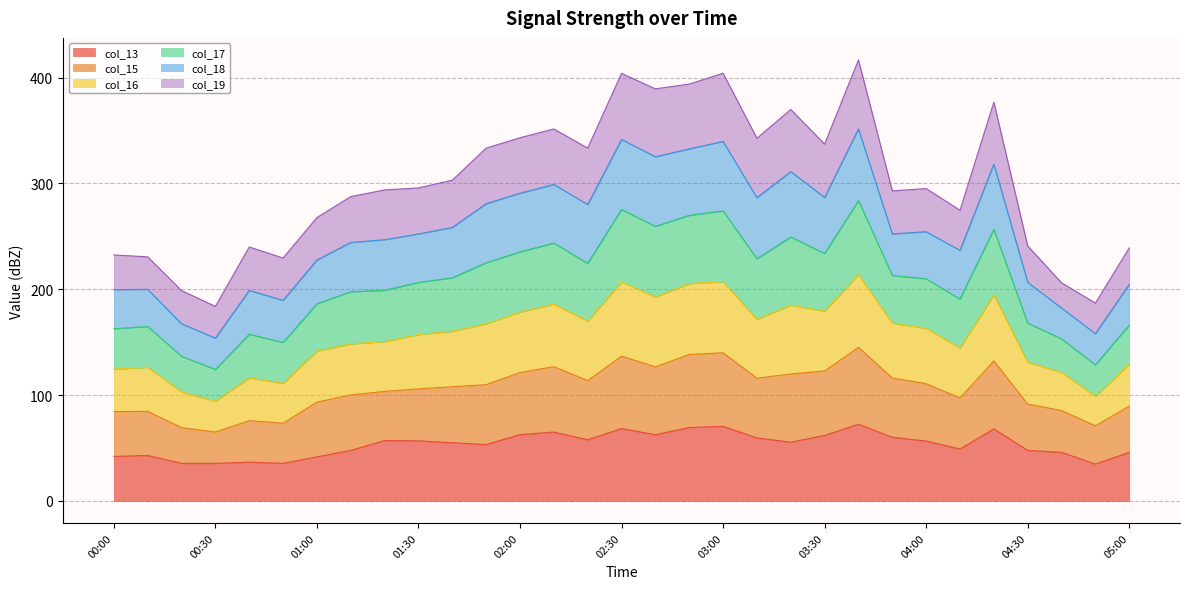

True or false: col_17 has a value of 376.4 at 01:10.

False